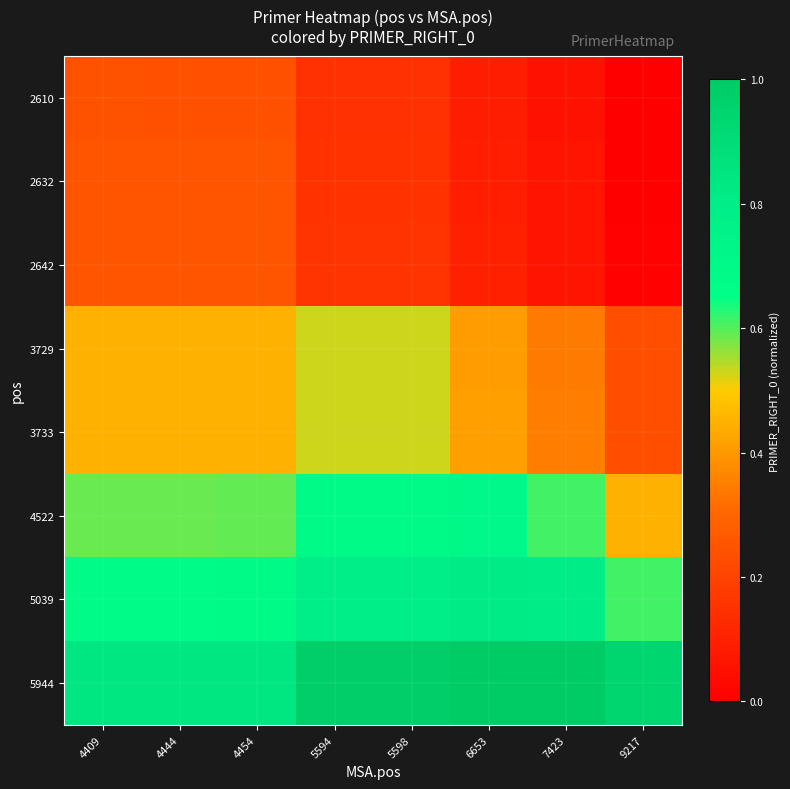

Between 5594 and 6653, which is larger?

5594